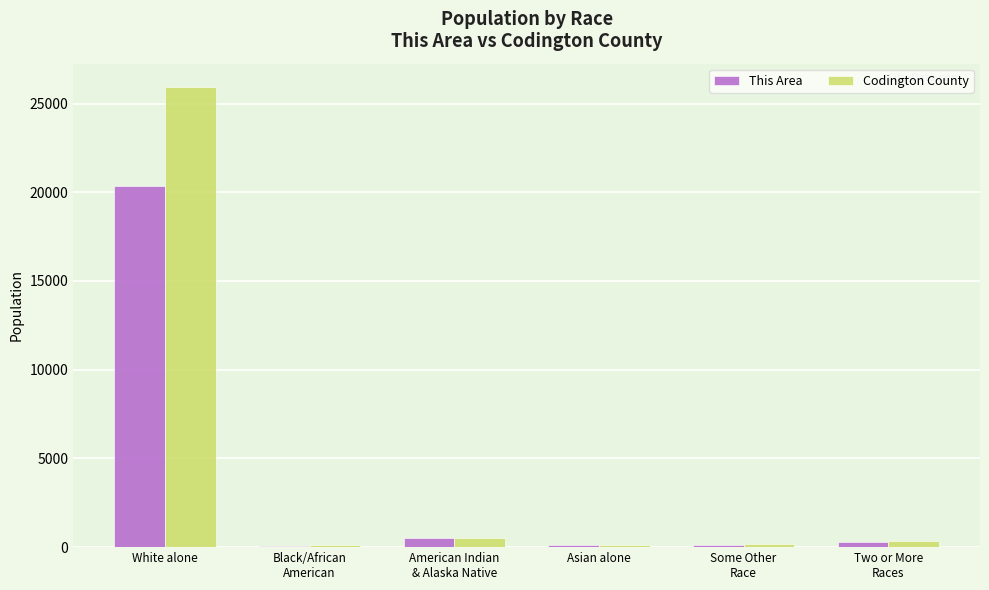

What are all the series names shown in the legend?

This Area, Codington County